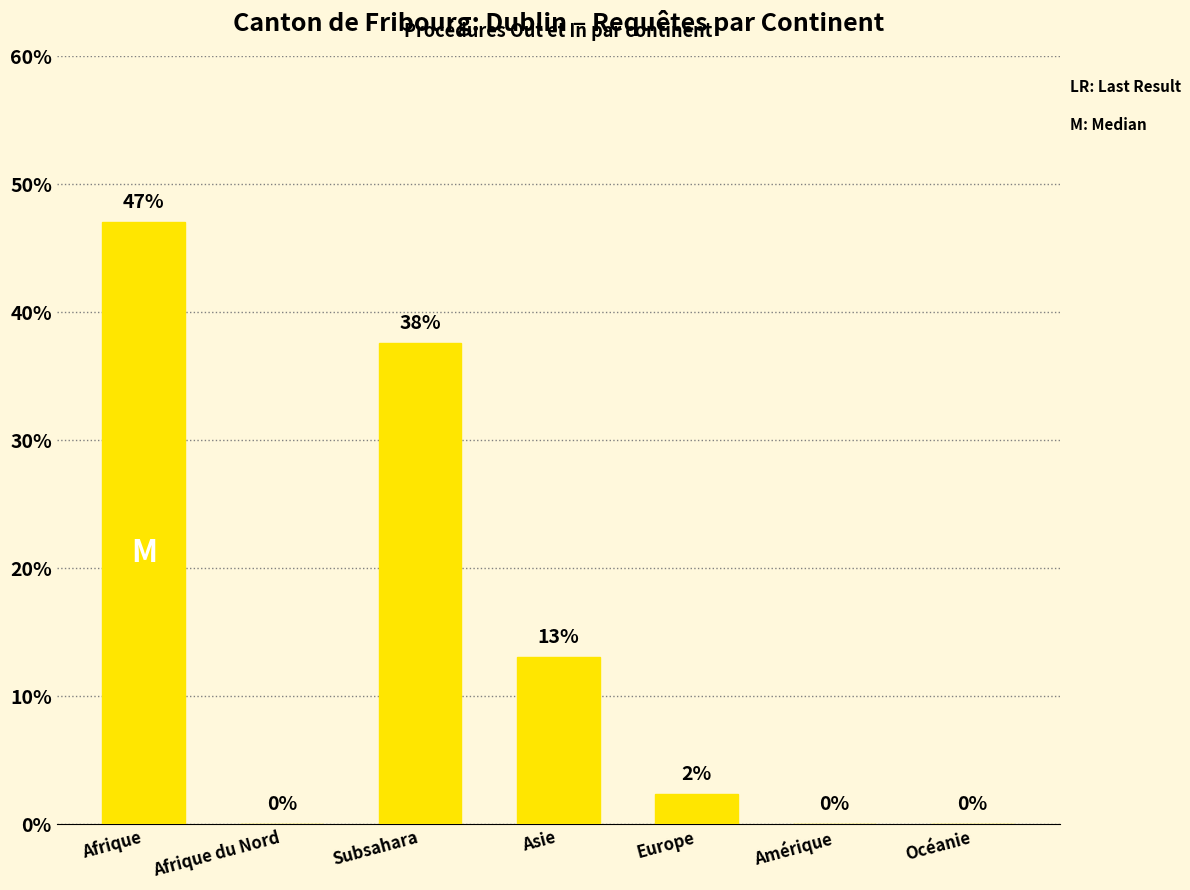

What is the sum of the values at Océanie and Asie?

13.0